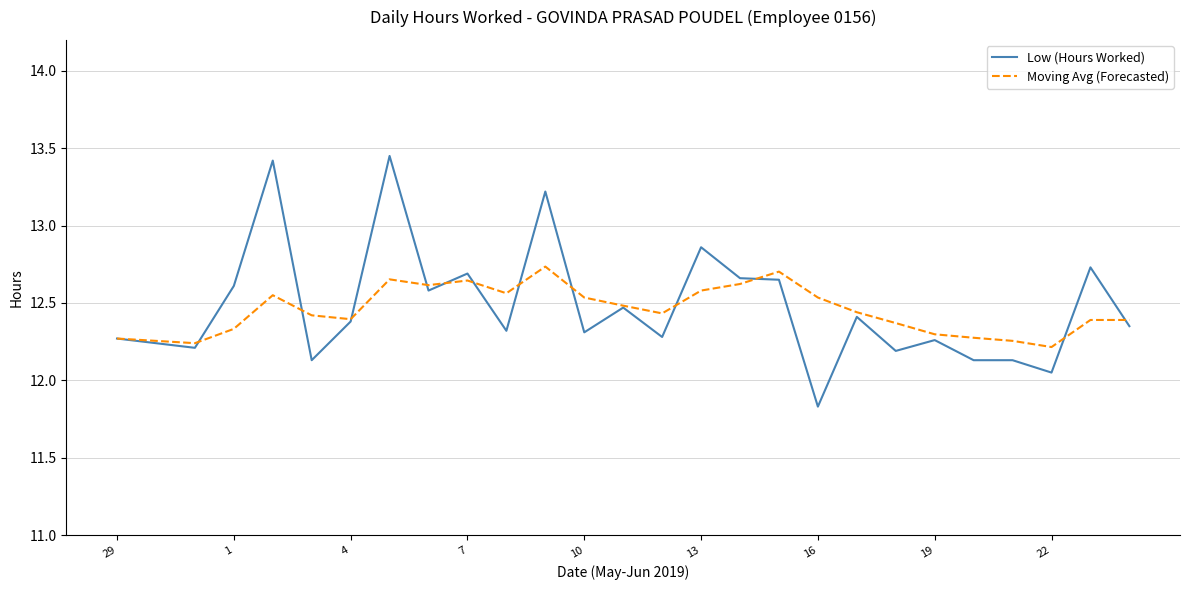

Rank the series by their maximum value, from lowest to highest.

Moving Avg (Forecasted), Low (Hours Worked)